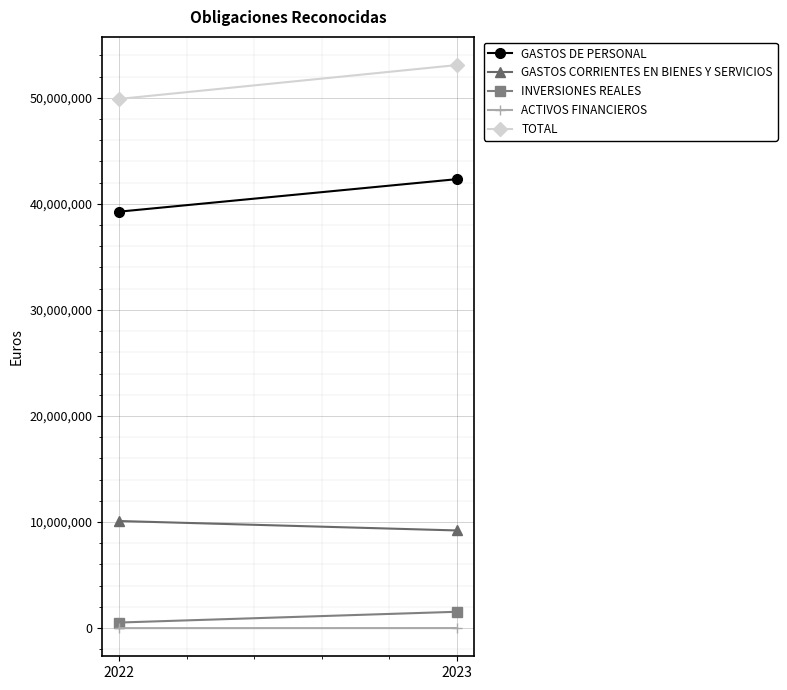

How many data points in GASTOS DE PERSONAL are less than 42324945?

1